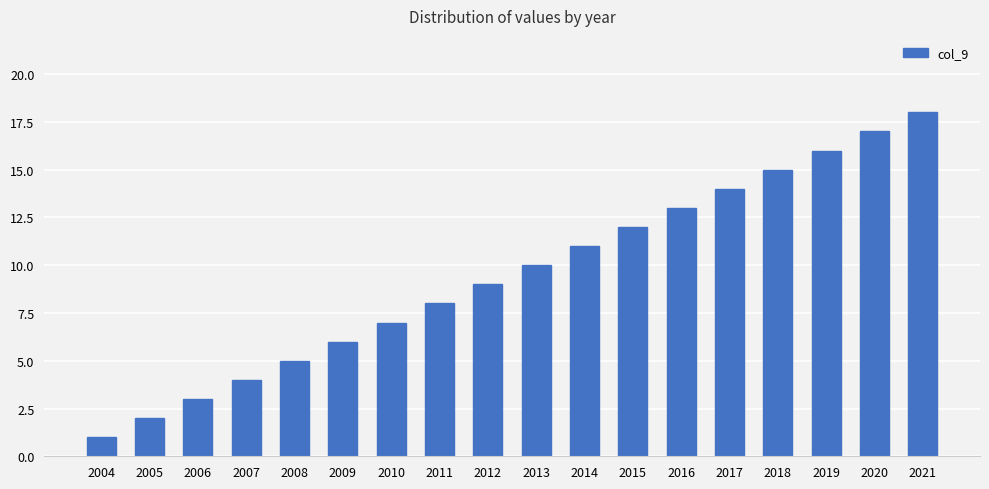

Rank the categories by value from highest to lowest.

2021, 2020, 2019, 2018, 2017, 2016, 2015, 2014, 2013, 2012, 2011, 2010, 2009, 2008, 2007, 2006, 2005, 2004